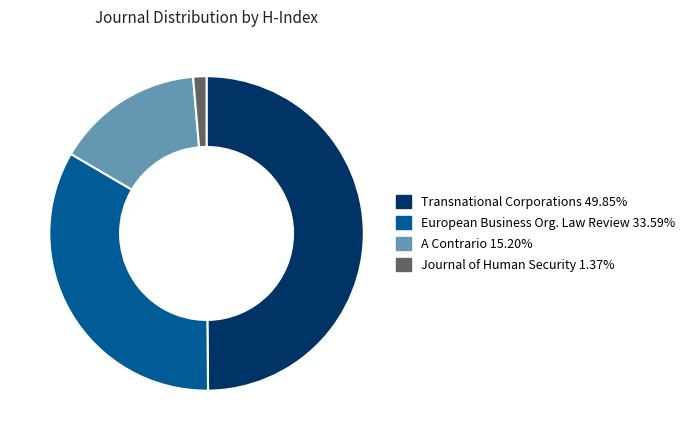

What is the ratio of the value at A Contrario 15.20% to the value at Transnational Corporations 49.85%?

0.3